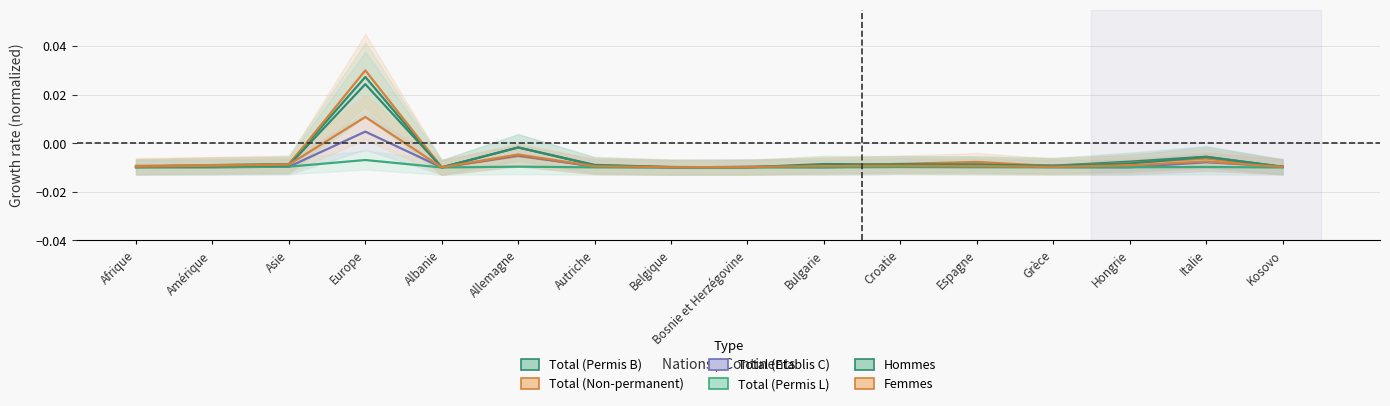

Between which two adjacent categories do Total (Etablis C) and Total (Permis B) first intersect?

Belgique and Bosnie et Herzégovine